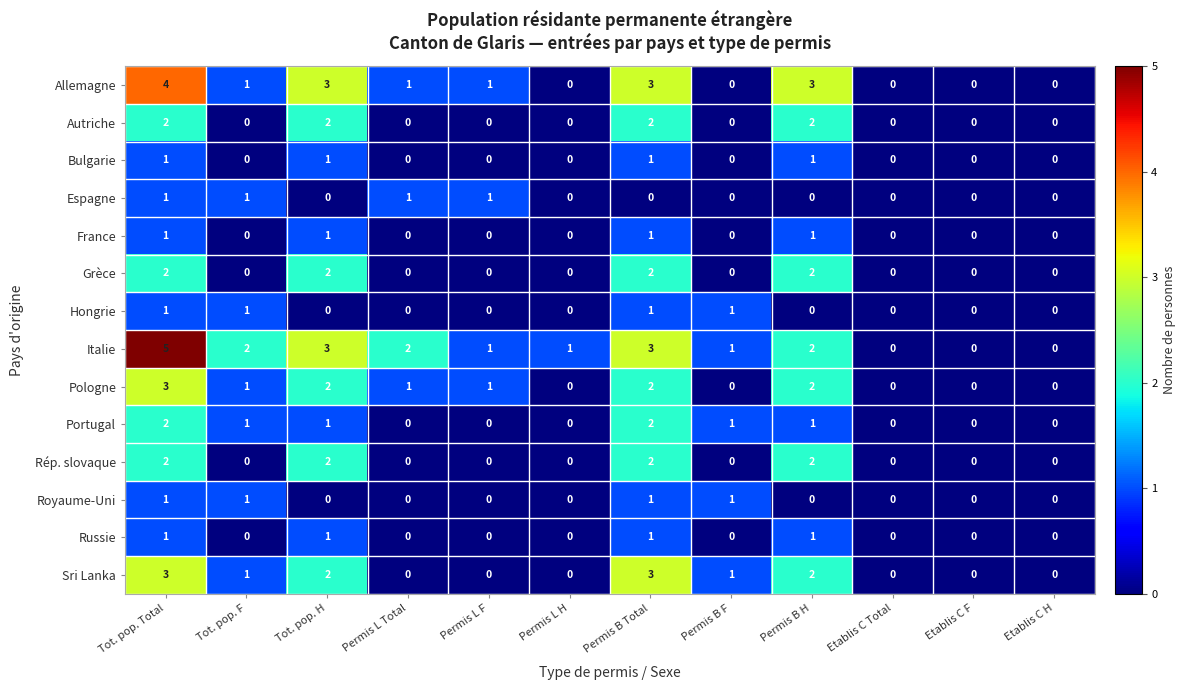

Count the Portugal values in the range 0 to 1.

10